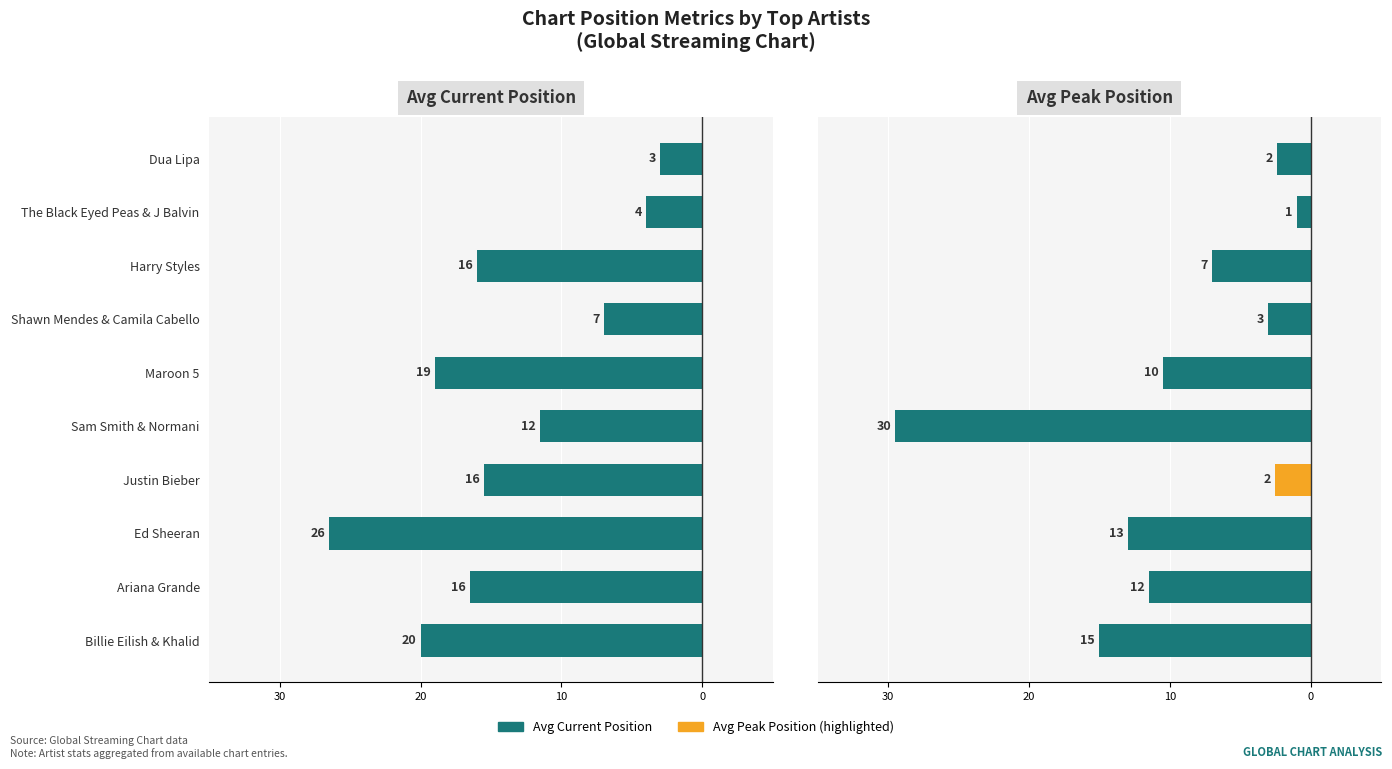

What is the average value of the Avg Peak Position series?

-9.5